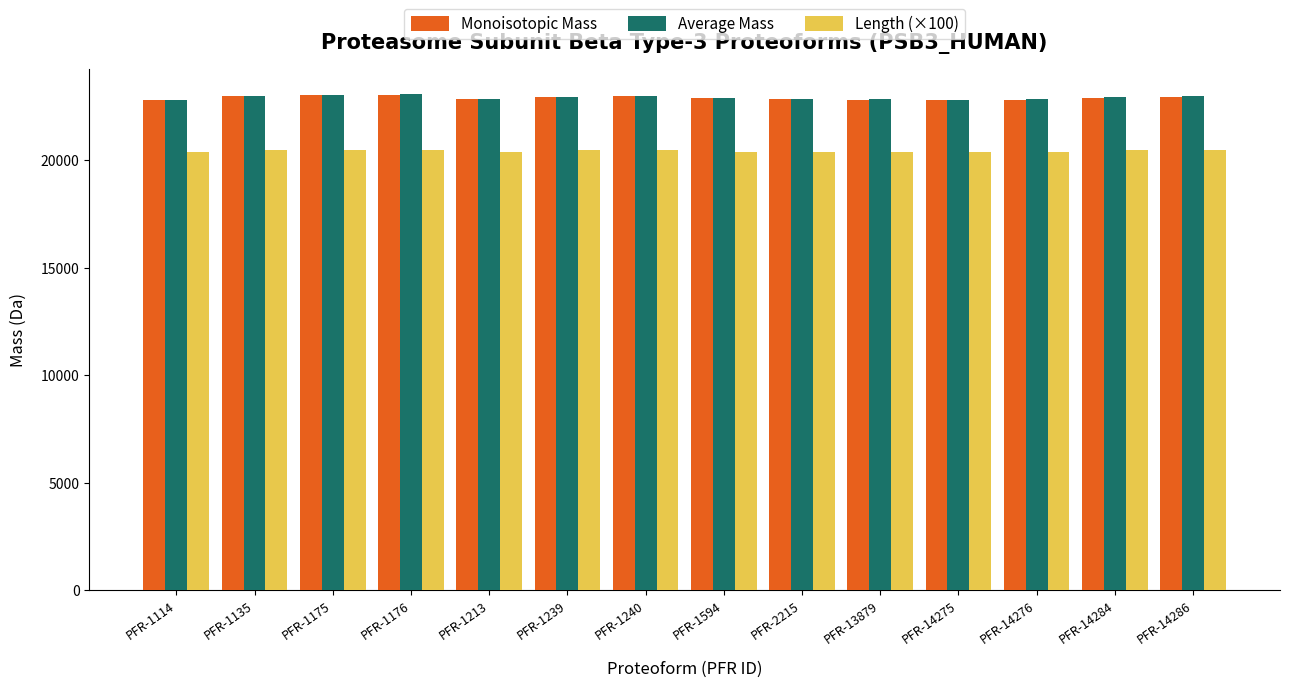

What is the average value of the Monoisotopic Mass series?

22903.5